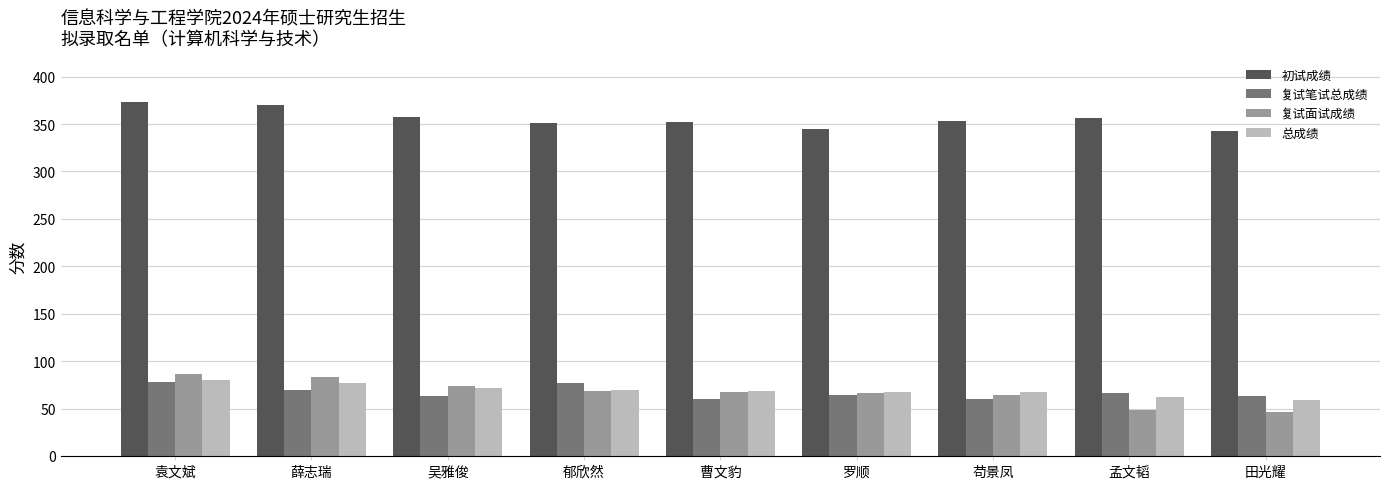

Which series has the largest total across all categories?

初试成绩